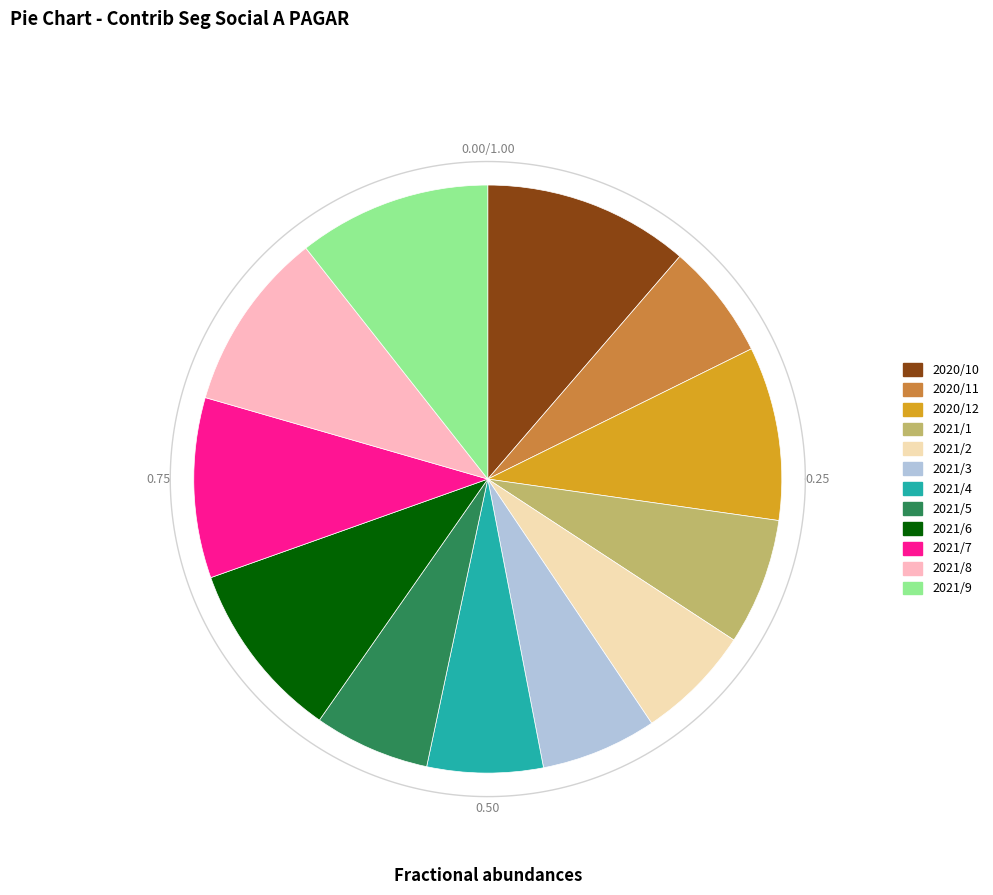

What portion of the pie excludes 2021/6?

90.1%